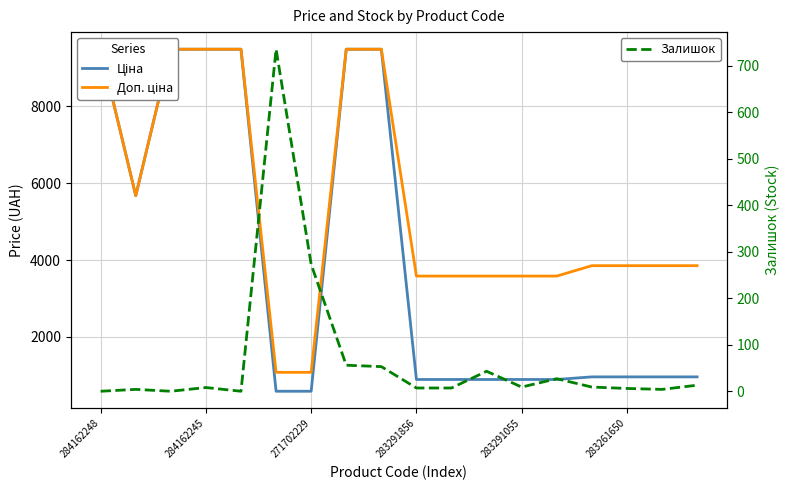

Which has a higher value, 283261650 or 283291856?

283261650